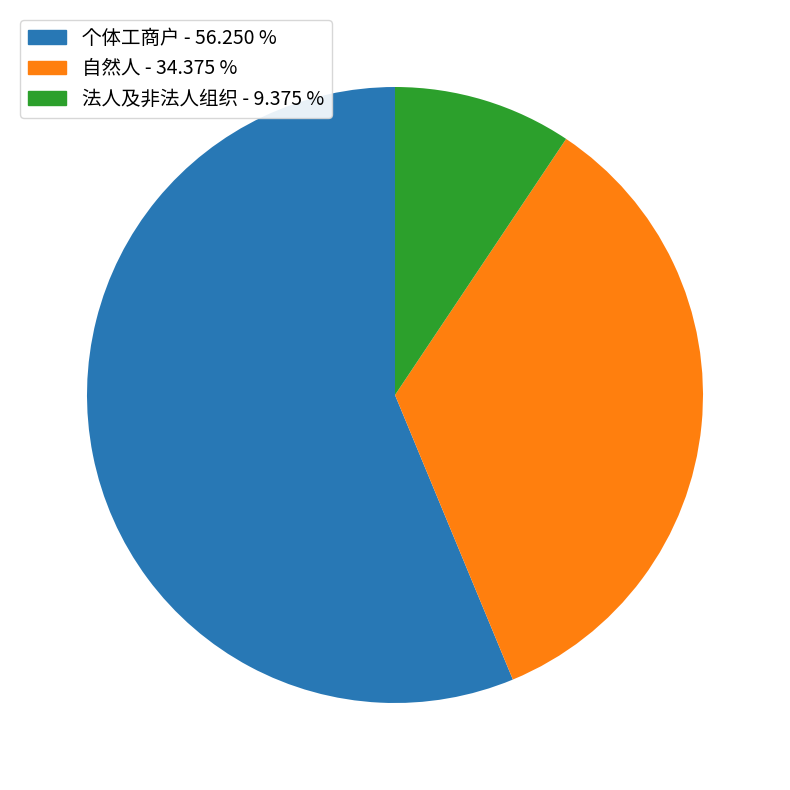

Approximately how many times larger is the value at 自然人 compared to 法人及非法人组织?

3.7